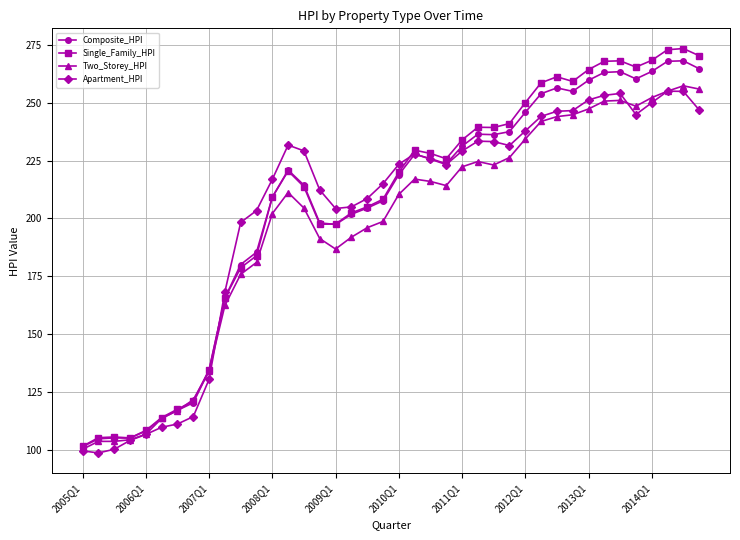

True or false: Composite_HPI has more than 0 points higher than both neighbors.

True